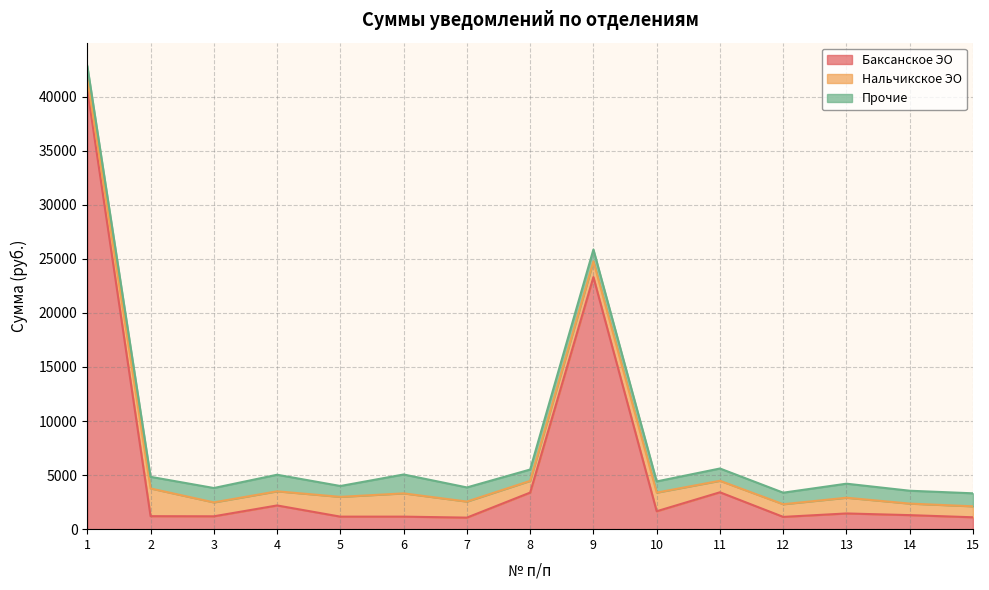

In Баксанское ЭО, how many points are higher than both neighbors (excluding endpoints)?

5